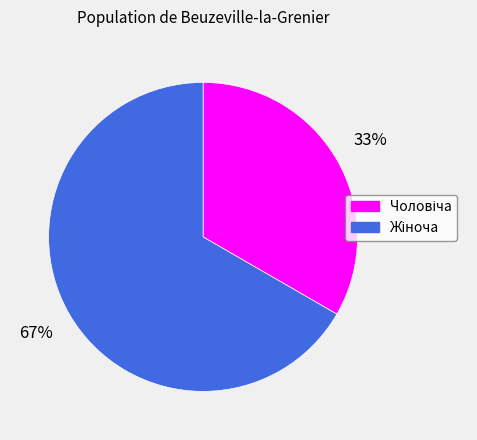

To the nearest percent, what is the average slice percentage?

50%